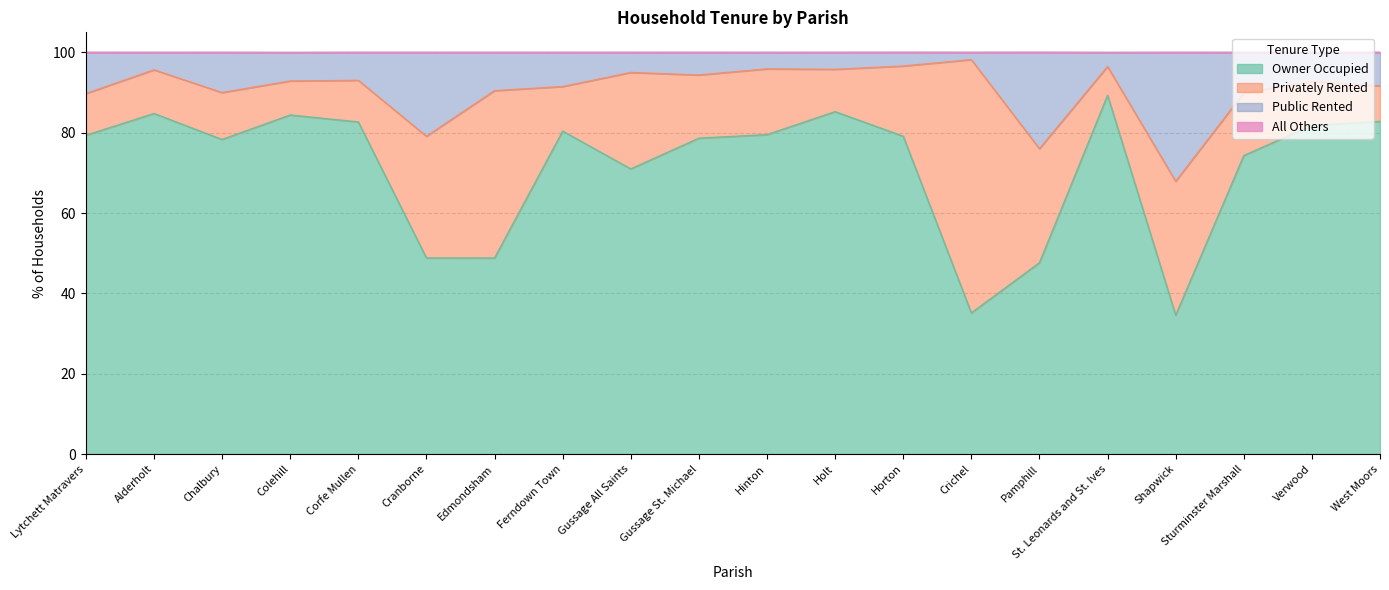

True or false: Owner Occupied and Public Rented cross at least once.

False